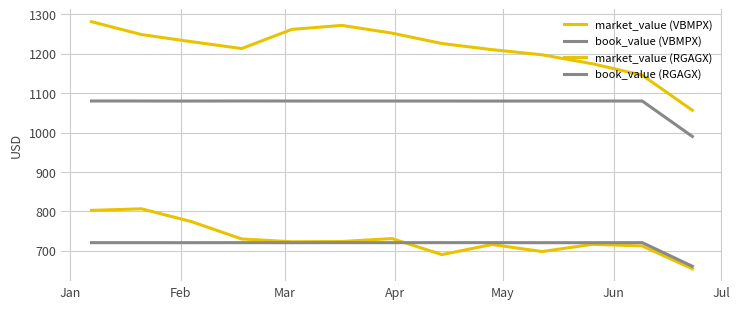

True or false: book_value (VBMPX) and market_value (VBMPX) intersect in this chart.

True